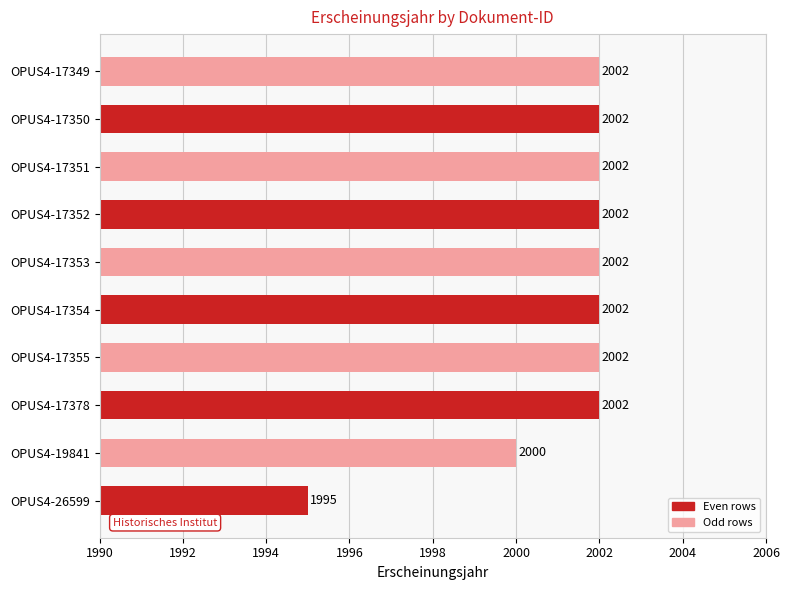

What value does the data have at OPUS4-17350?

2002